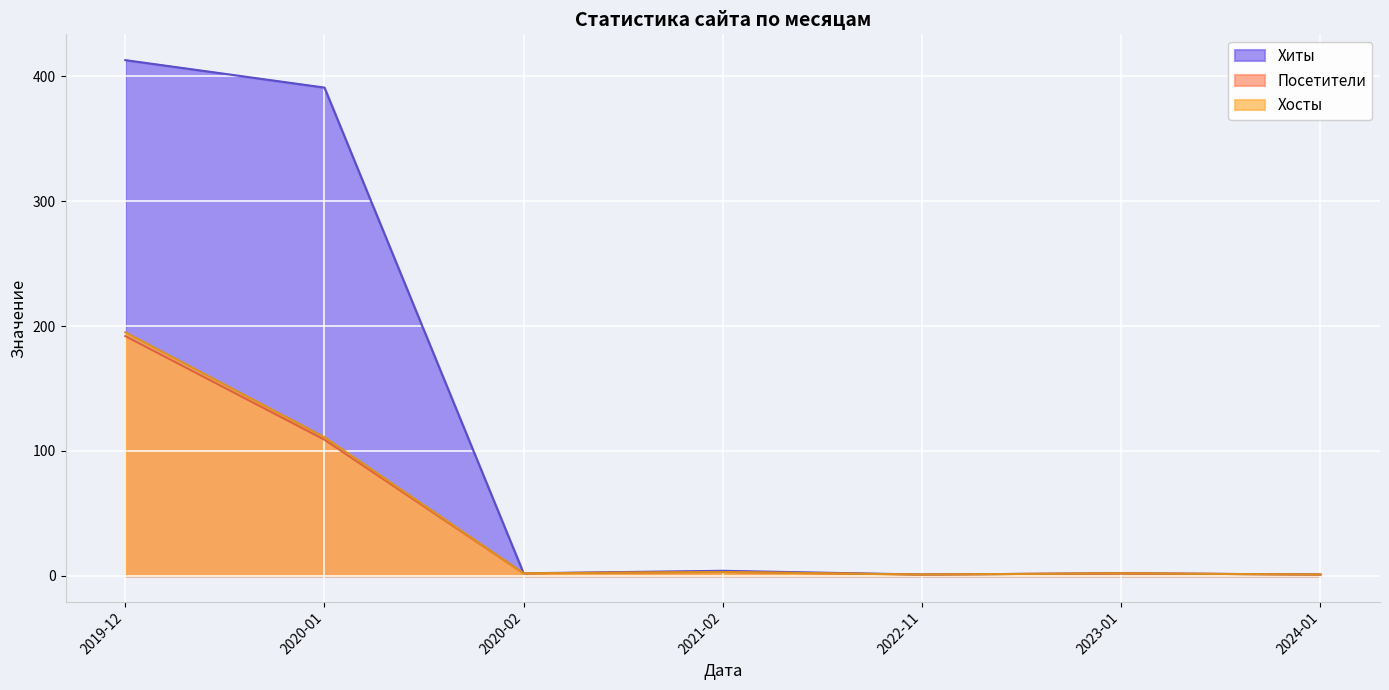

How many lines are shown in the chart?

3